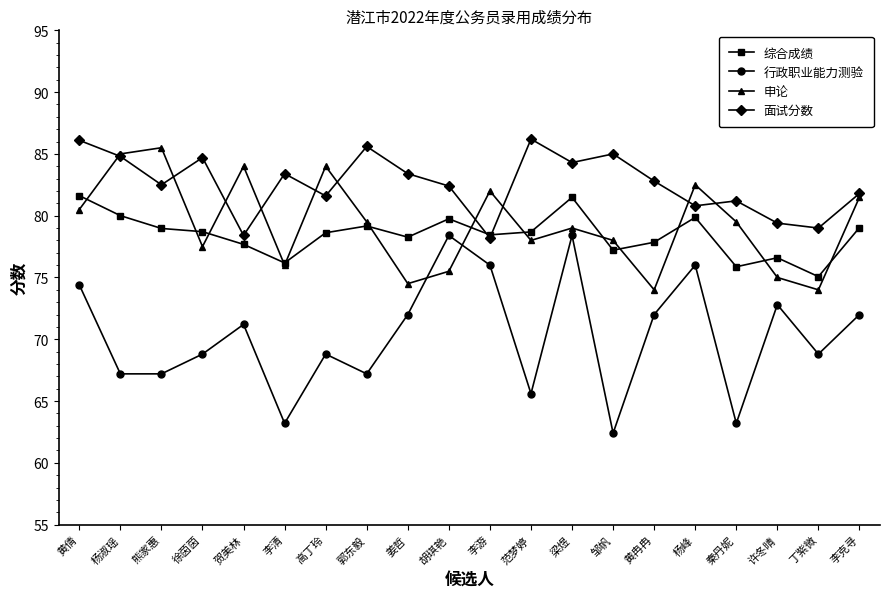

Which series has the widest spread of values?

行政职业能力测验